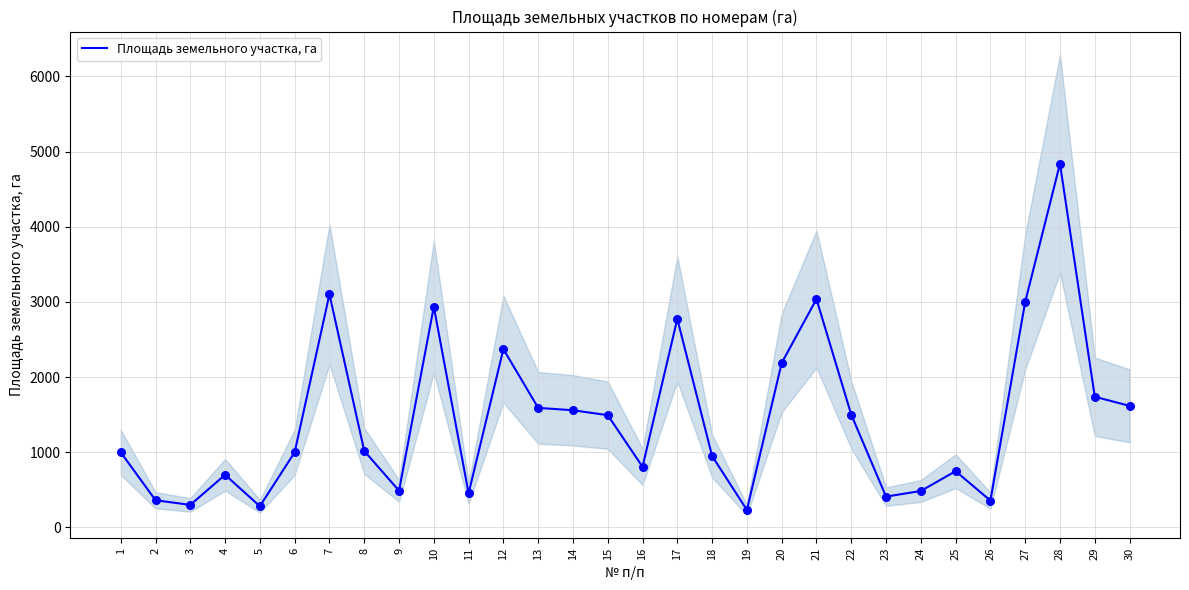

Which has a higher value, 28 or 23?

28